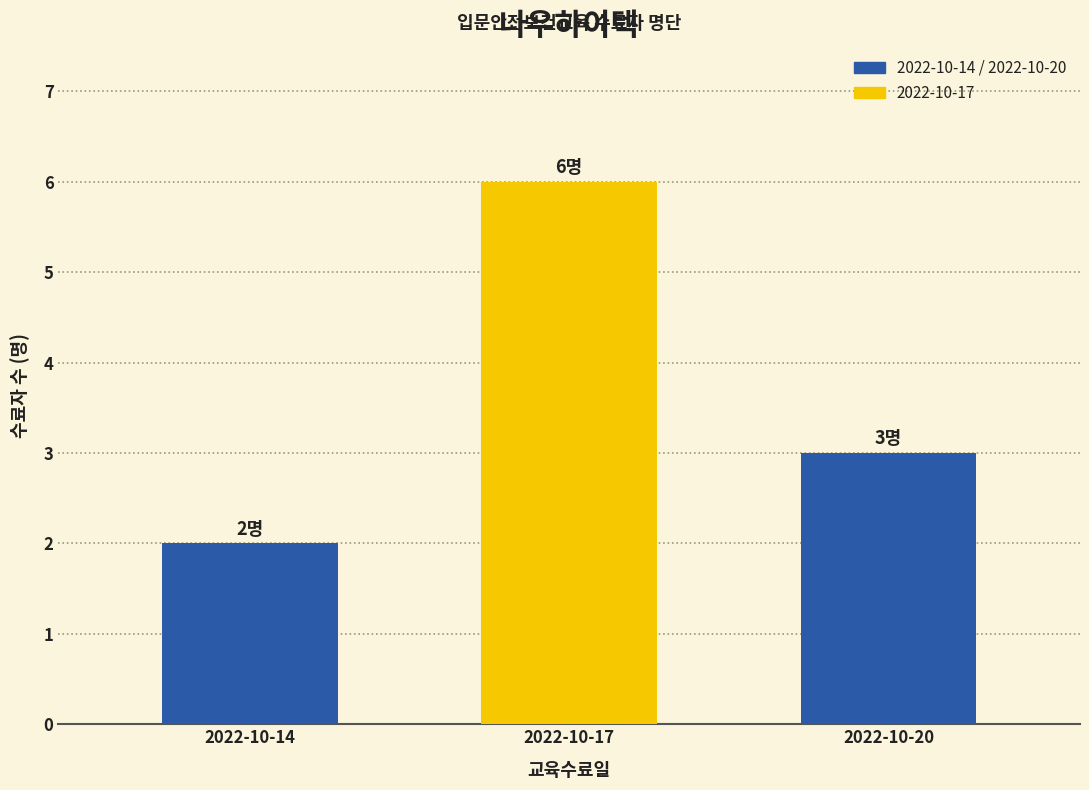

Reading left to right, transcribe all the data shown in this chart.

2	6	3